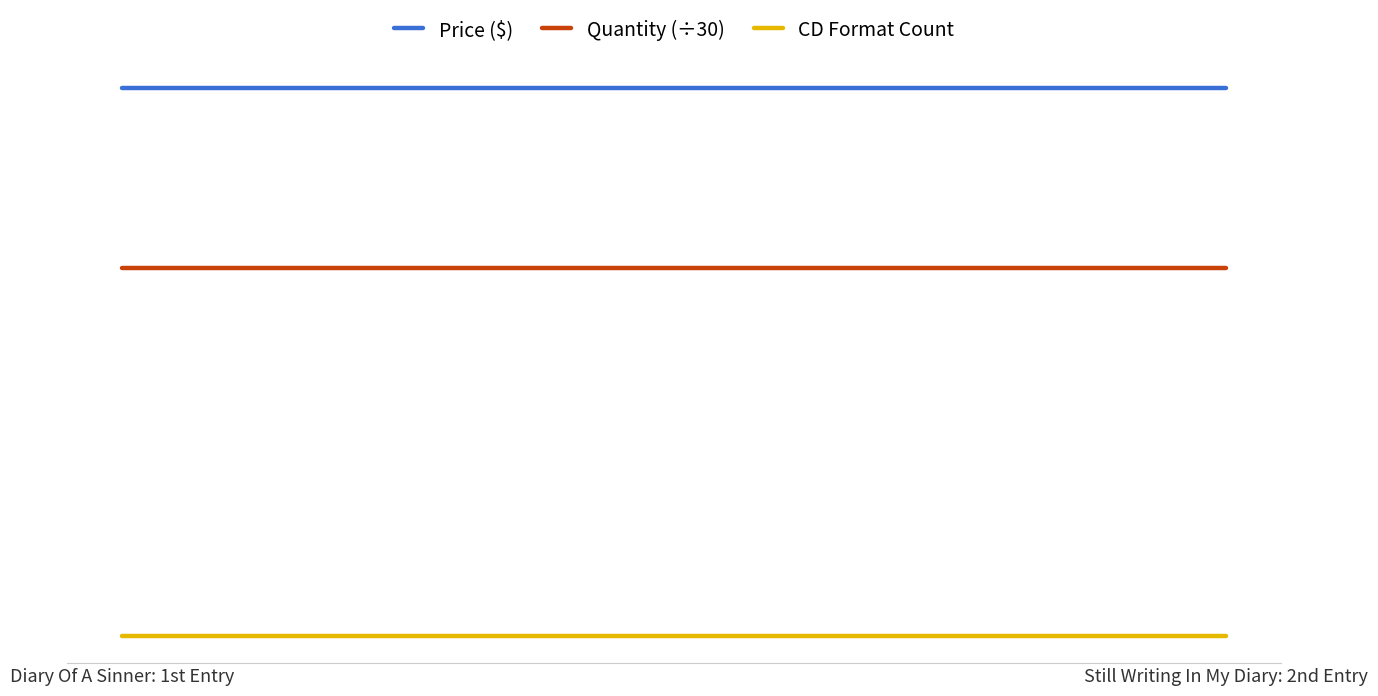

What is the difference between the highest and lowest values at Diary Of A Sinner: 1st Entry?

4.0